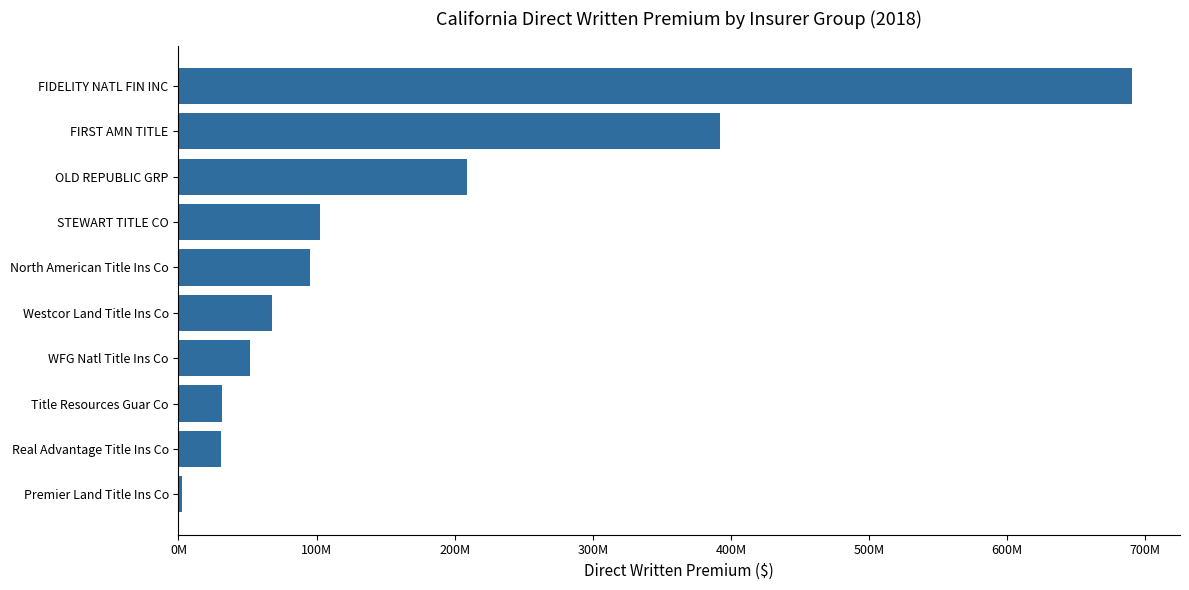

Which label corresponds to the largest value in the chart?

FIDELITY NATL FIN INC